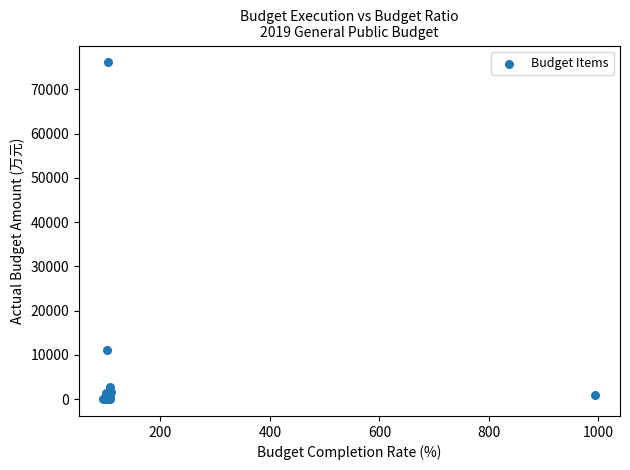

What Y value in the scatter plot is closest to 38056?

11167.8